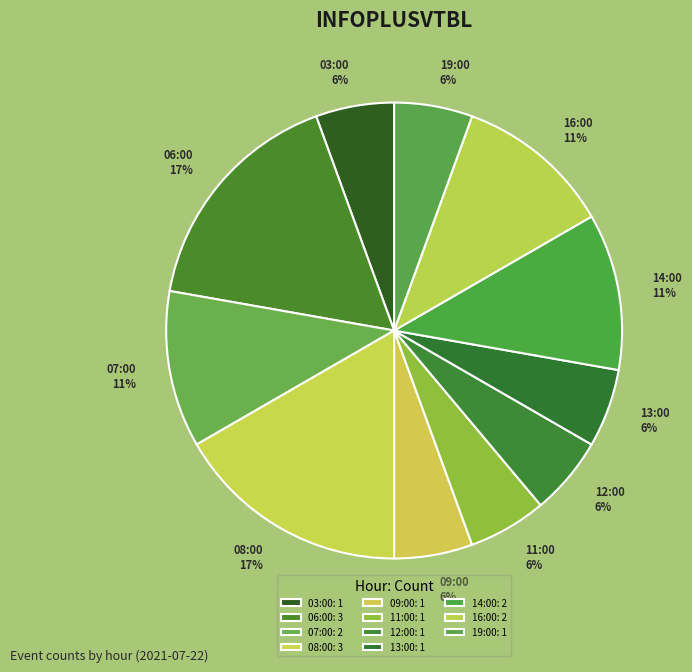

Is there any slice that represents more than half of the pie?

No